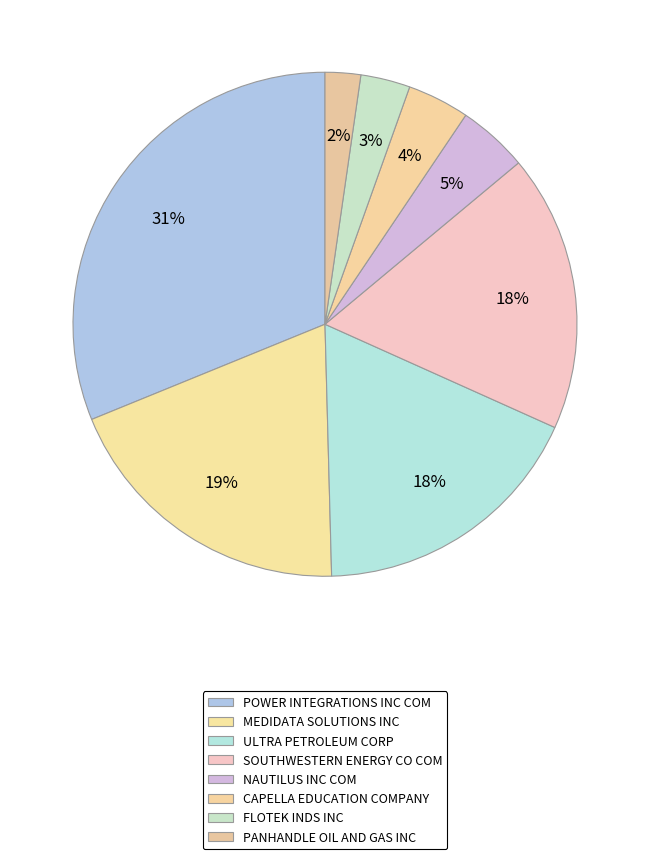

How many slices are in this pie chart?

8